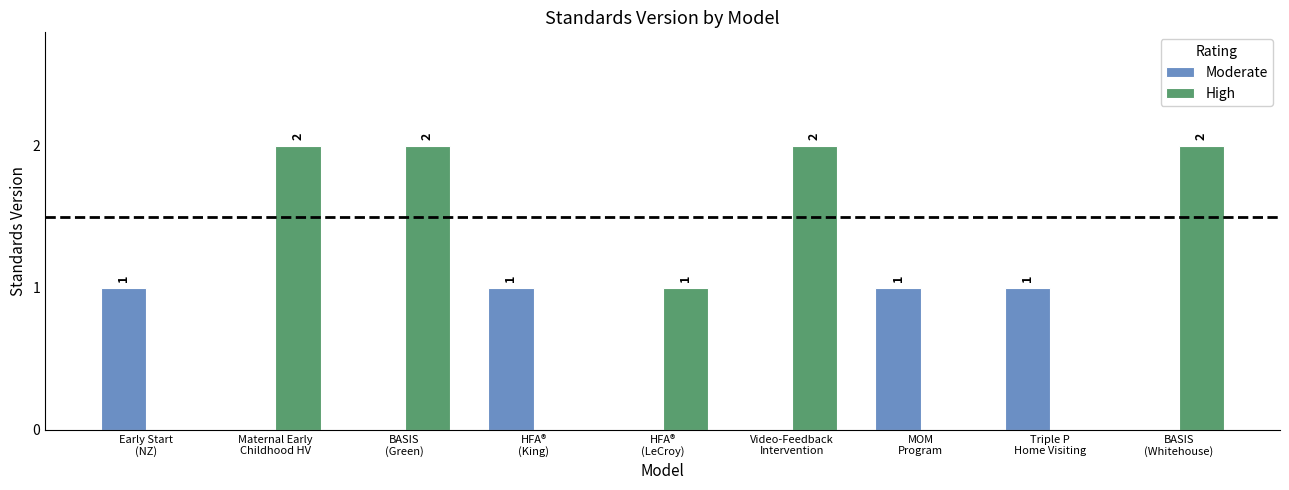

What is the sum of all High values?

9